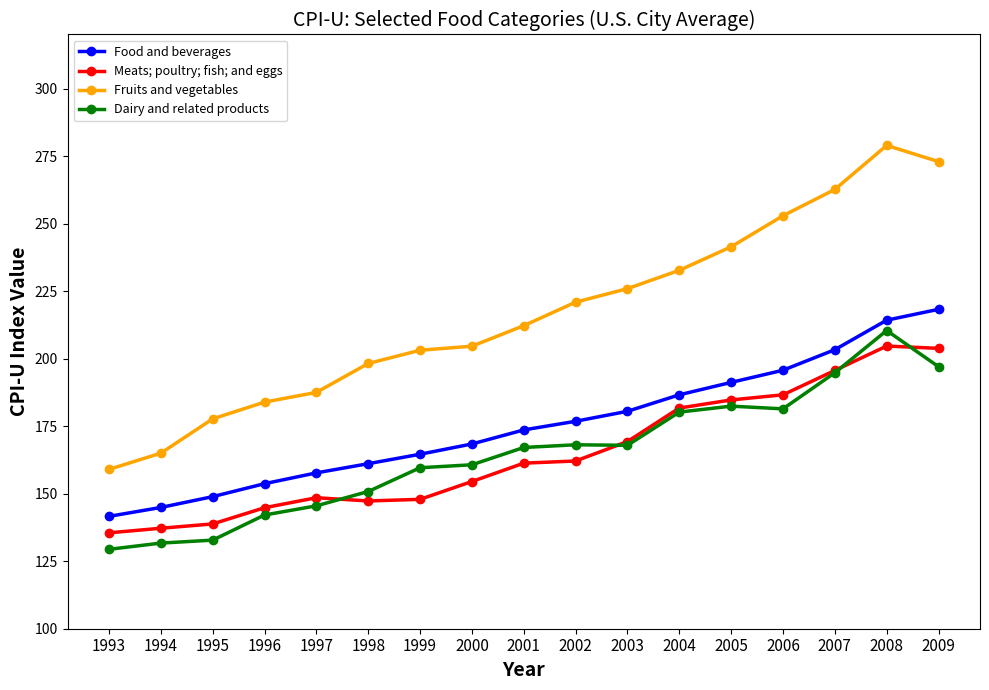

Does the chart have visible grid lines?

No